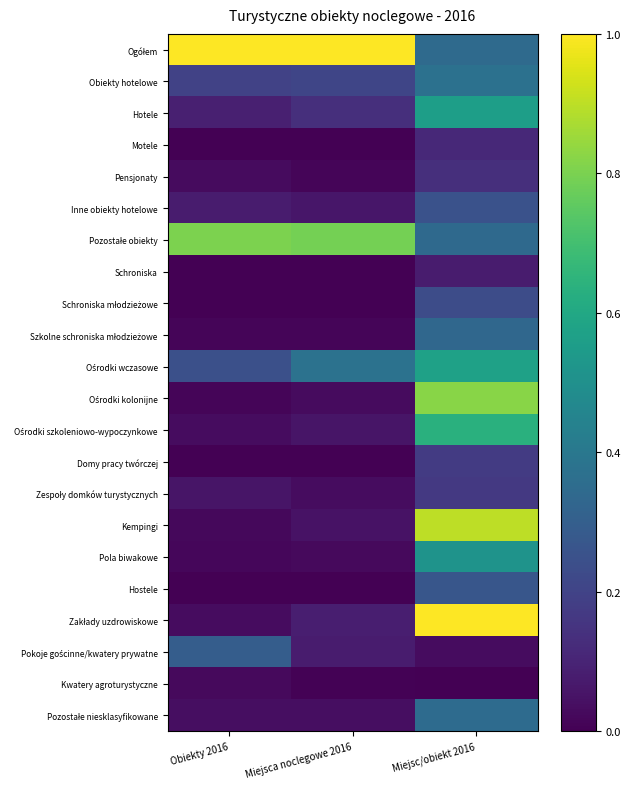

Rank the series at Obiekty 2016 from lowest to highest value.

Schroniska, Domy pracy twórczej, Schroniska młodzieżowe, Motele, Hostele, Szkolne schroniska młodzieżowe, Ośrodki kolonijne, Pola biwakowe, Kempingi, Kwatery agroturystyczne, Pensjonaty, Ośrodki szkoleniowo-wypoczynkowe, Zakłady uzdrowiskowe, Pozostałe niesklasyfikowane, Zespoły domków turystycznych, Inne obiekty hotelowe, Hotele, Obiekty hotelowe, Ośrodki wczasowe, Pokoje gościnne/kwatery prywatne, Pozostałe obiekty, Ogółem